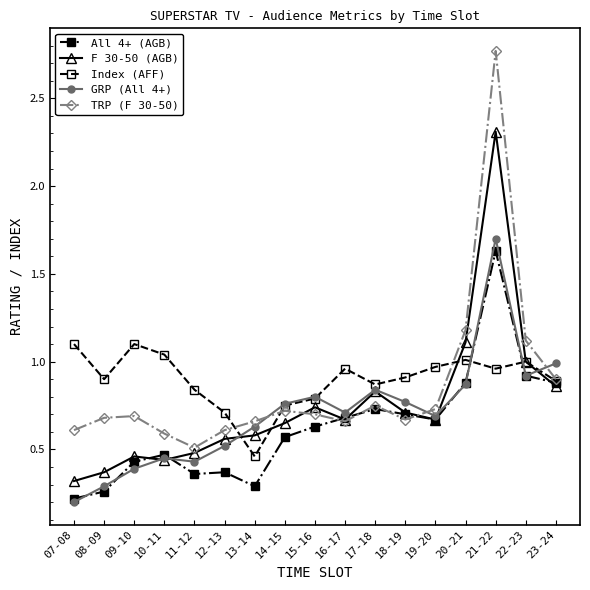

The GRP (All 4+) series shows 0.4 at 11-12. True or false?

True